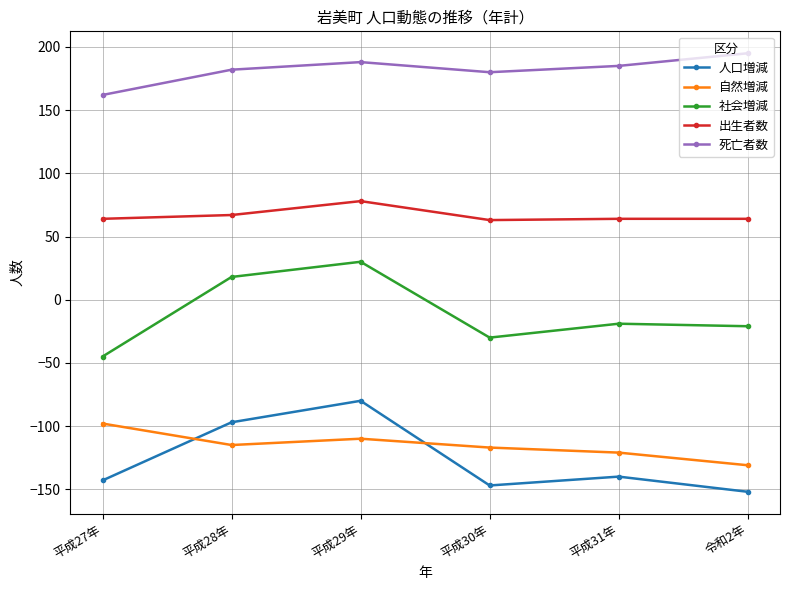

The value of 自然増減 at 平成28年 is -52. True or false?

False